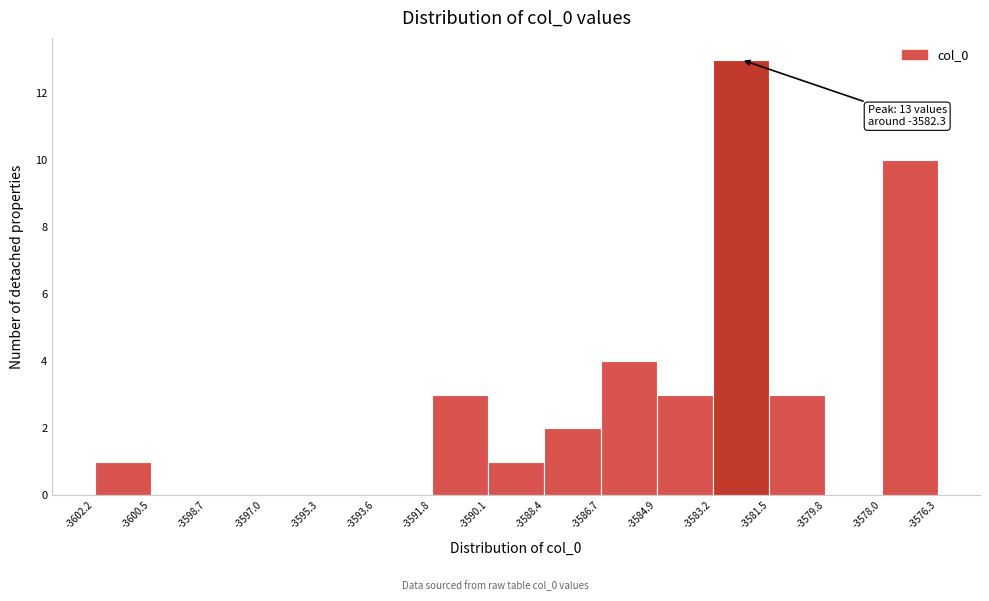

Over which range of the x-axis is the bar tallest?

-3583.2 to -3581.5